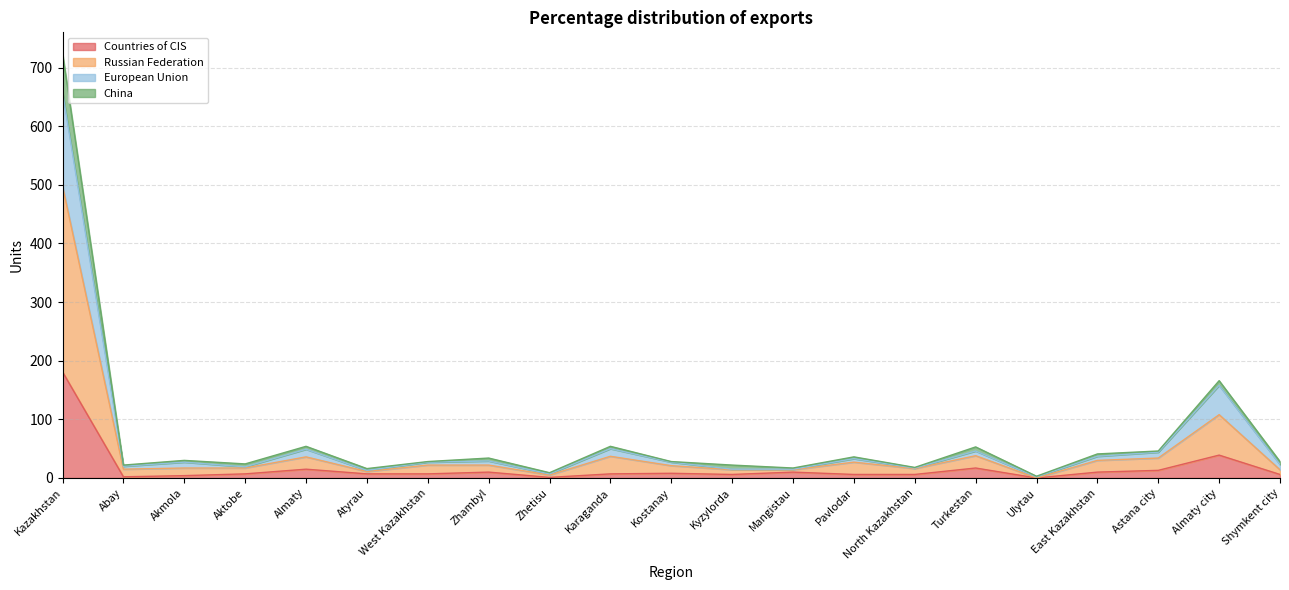

What position from the right is Zhambyl?

14